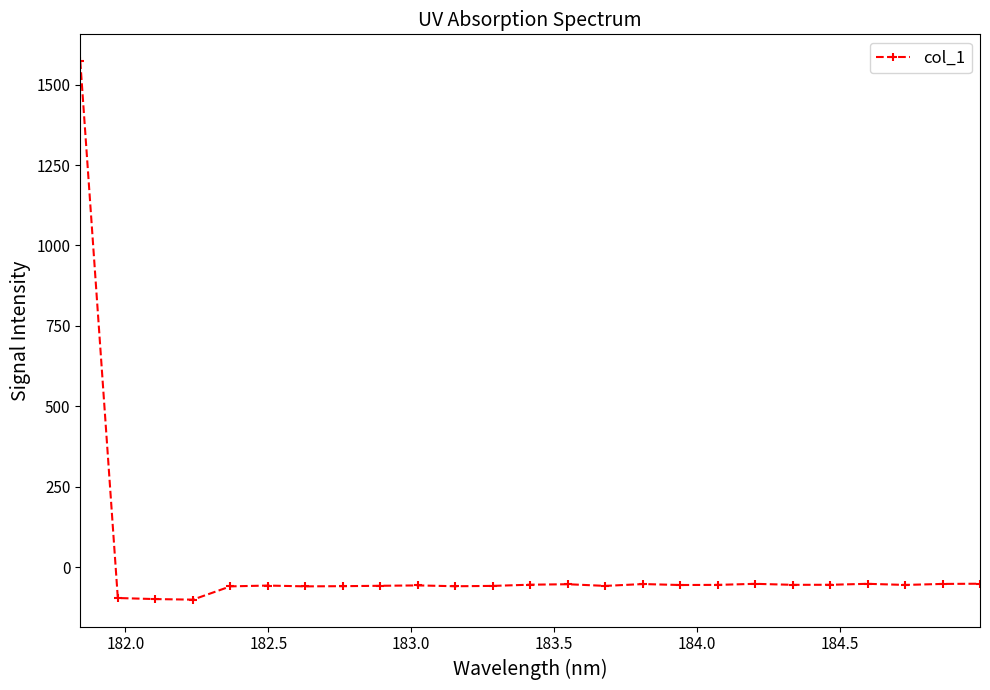

Count the number of categories in the chart.

25